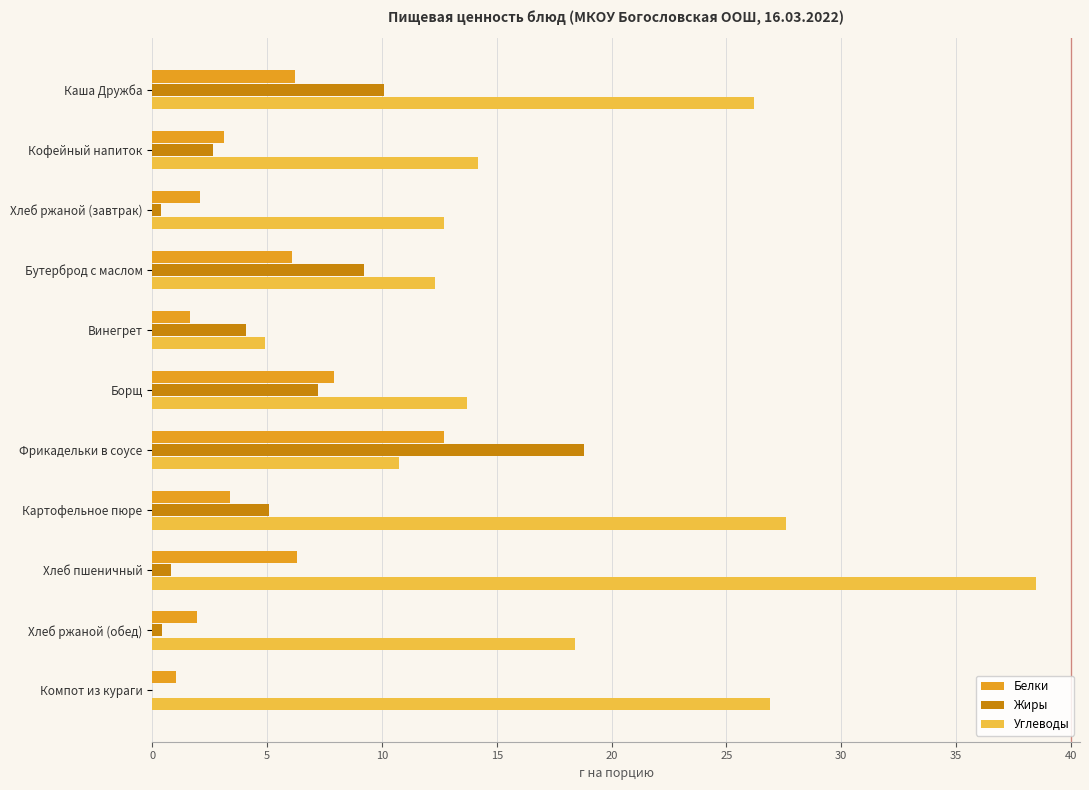

The value of Углеводы at Кофейный напиток is 19.4. True or false?

False